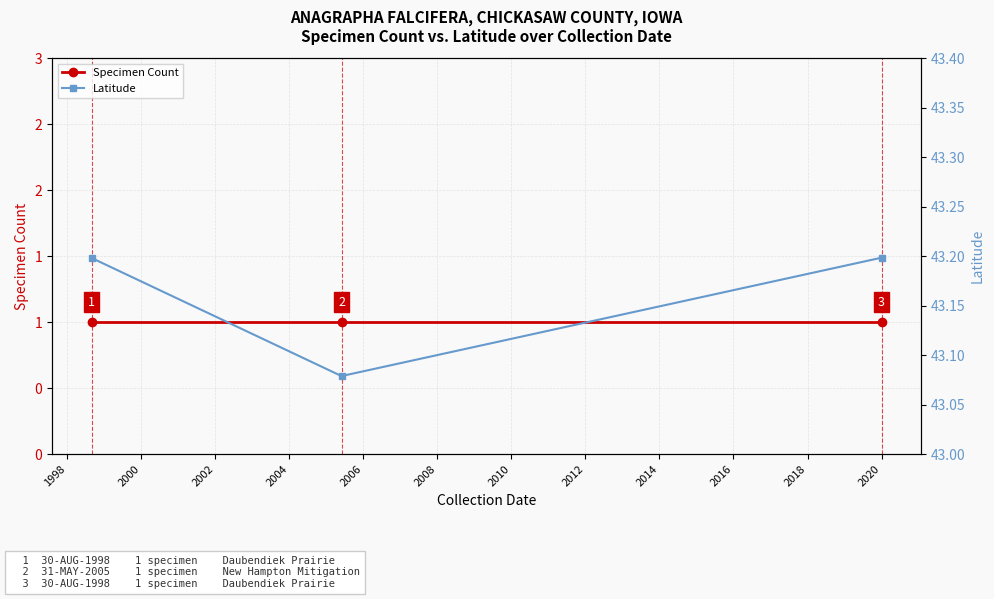

At how many categories does at least one series exceed 37?

3